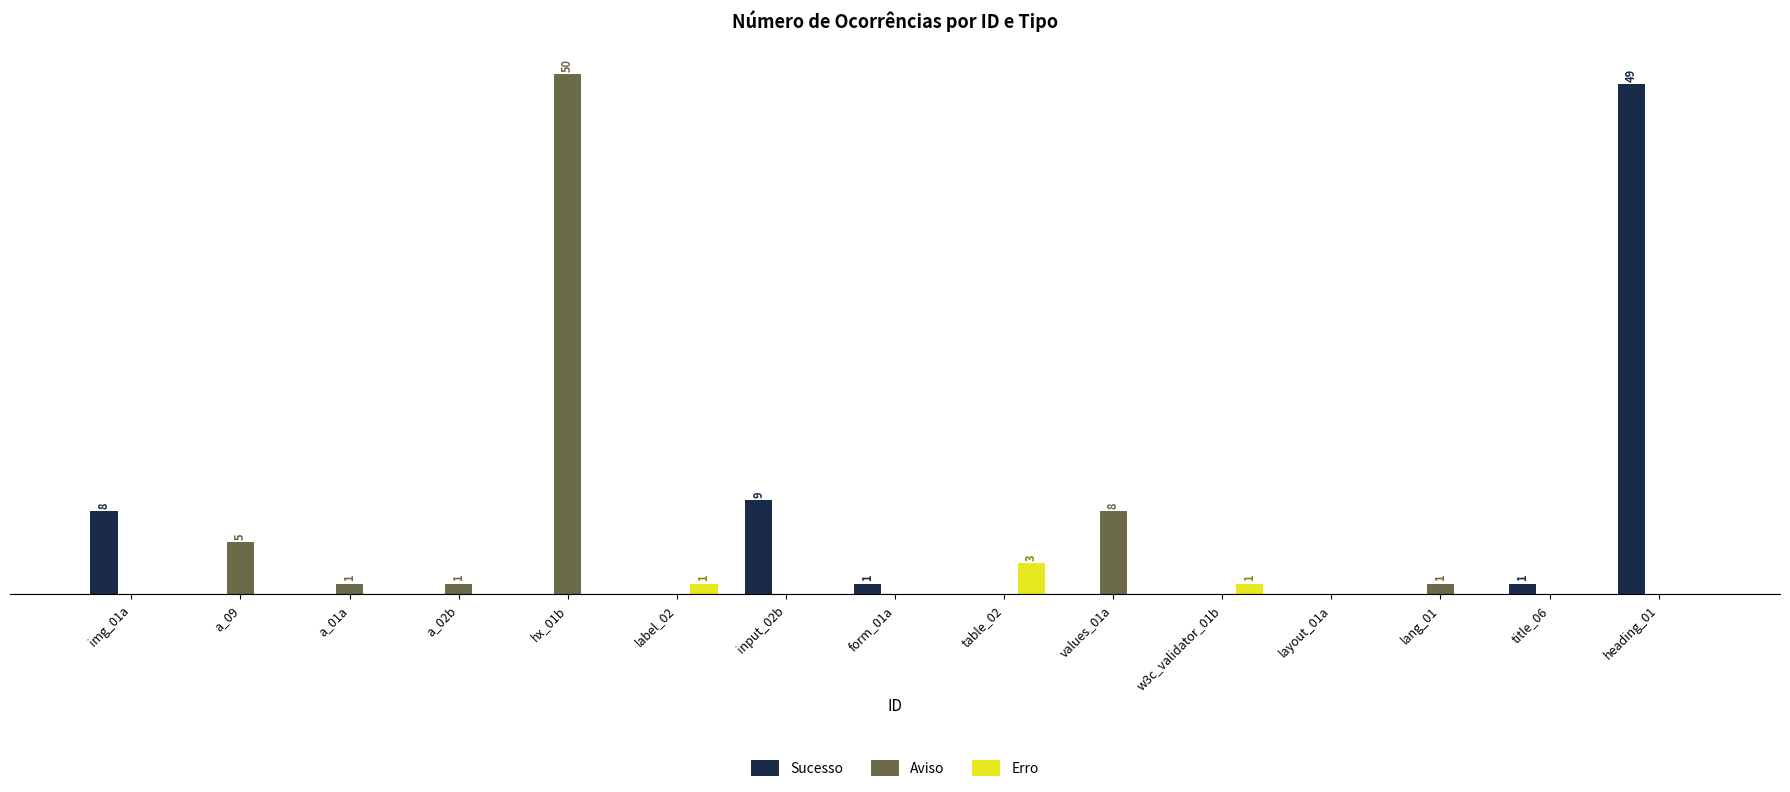

Are the bars grouped side by side (vs. stacked)?

Yes